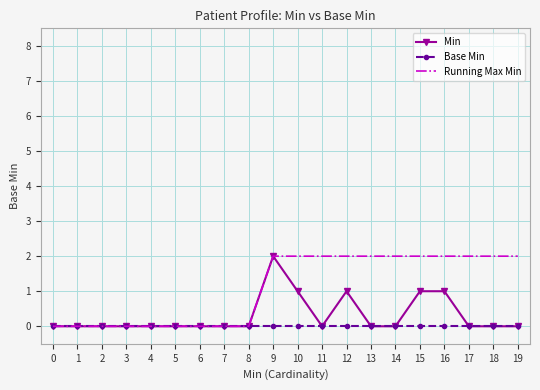

Which series has the largest total across all categories?

Running Max Min